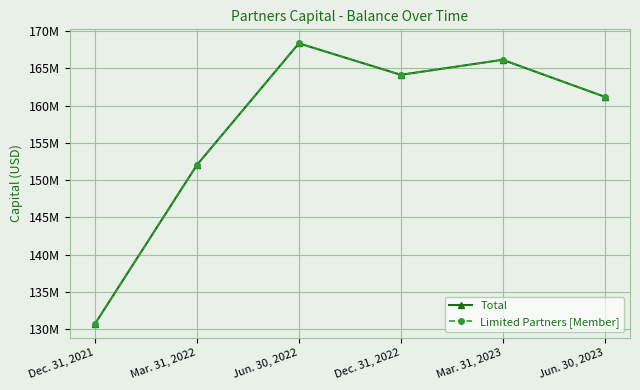

At which label is Limited Partners [Member] closest to 149547762?

Mar. 31, 2022